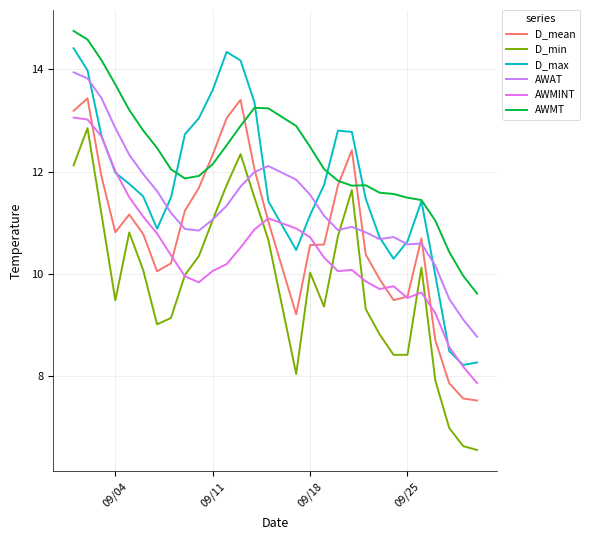

Does the chart display data point markers on the line(s)?

No